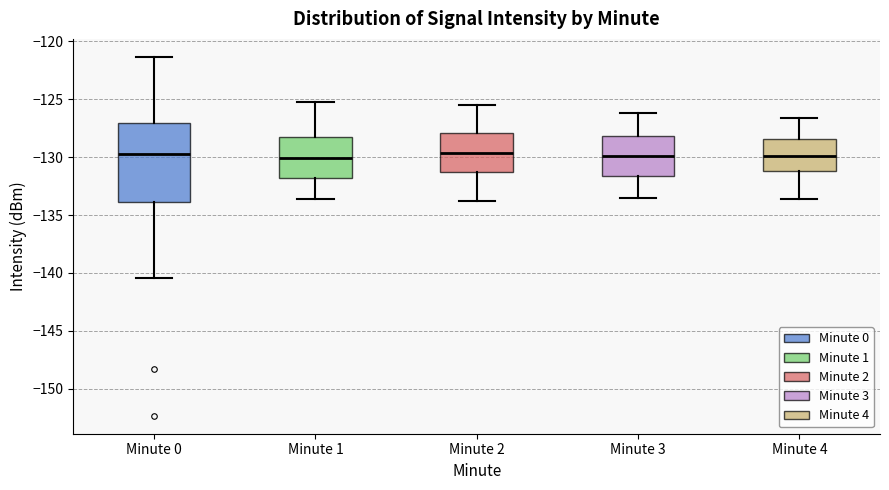

Where is the upper edge of the box for Minute 2 on the y-axis? The values are not printed on the chart, so give them approximately, as read against the axis.

-128.0